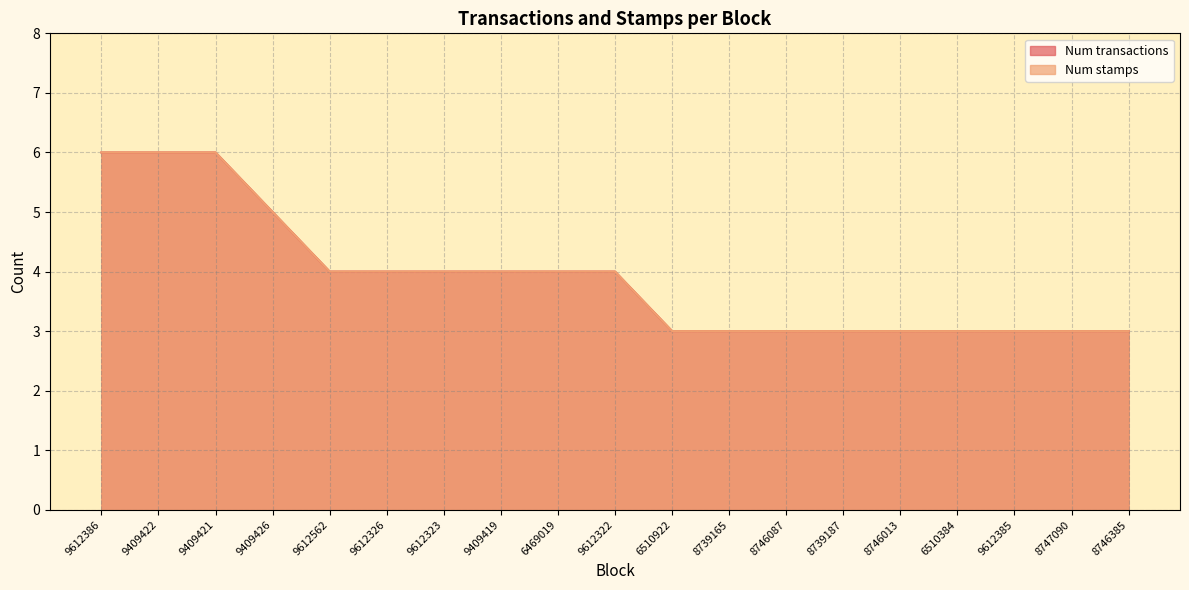

How many lines are shown in the chart?

2